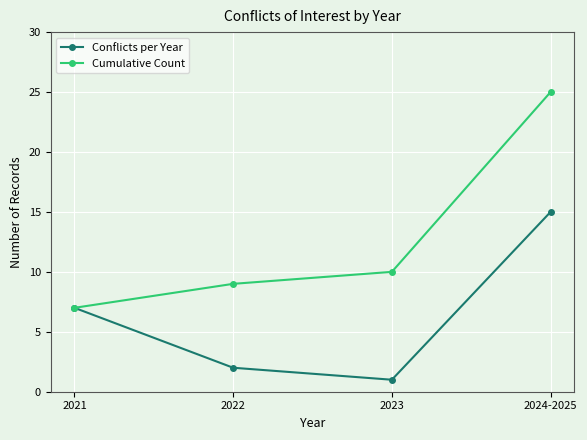

Which category has the lowest value in the Conflicts per Year series?

2023